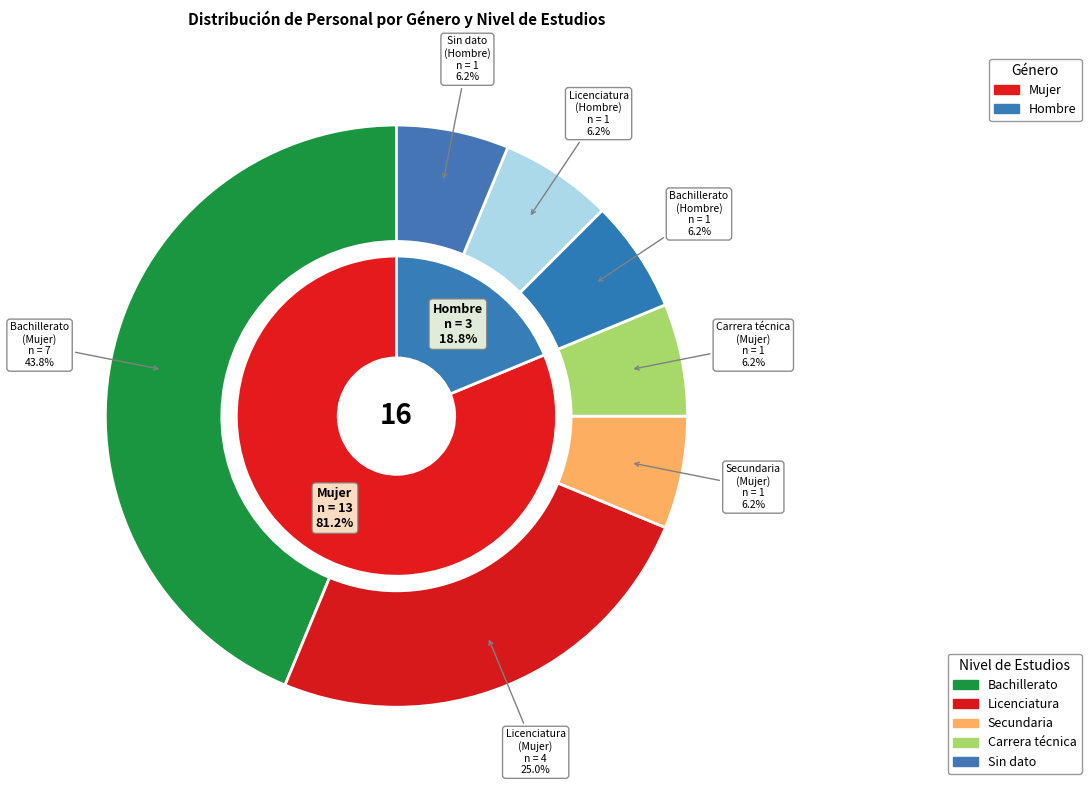

To the nearest percent, what is the combined percentage of Mujer and Hombre?

100%